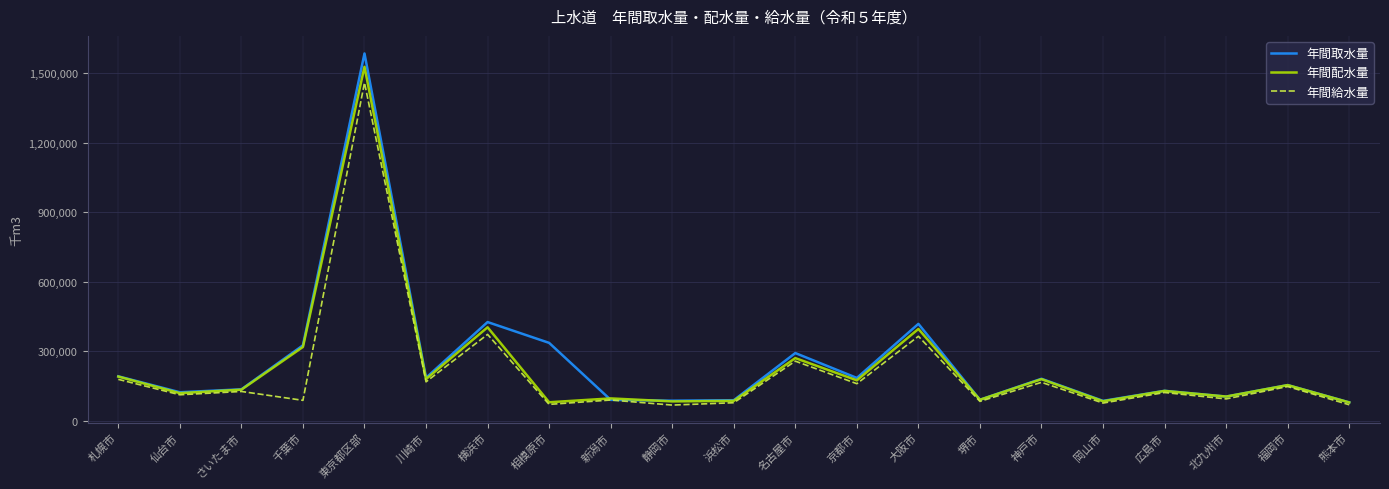

What is the lowest value of the 年間取水量 series?

80021